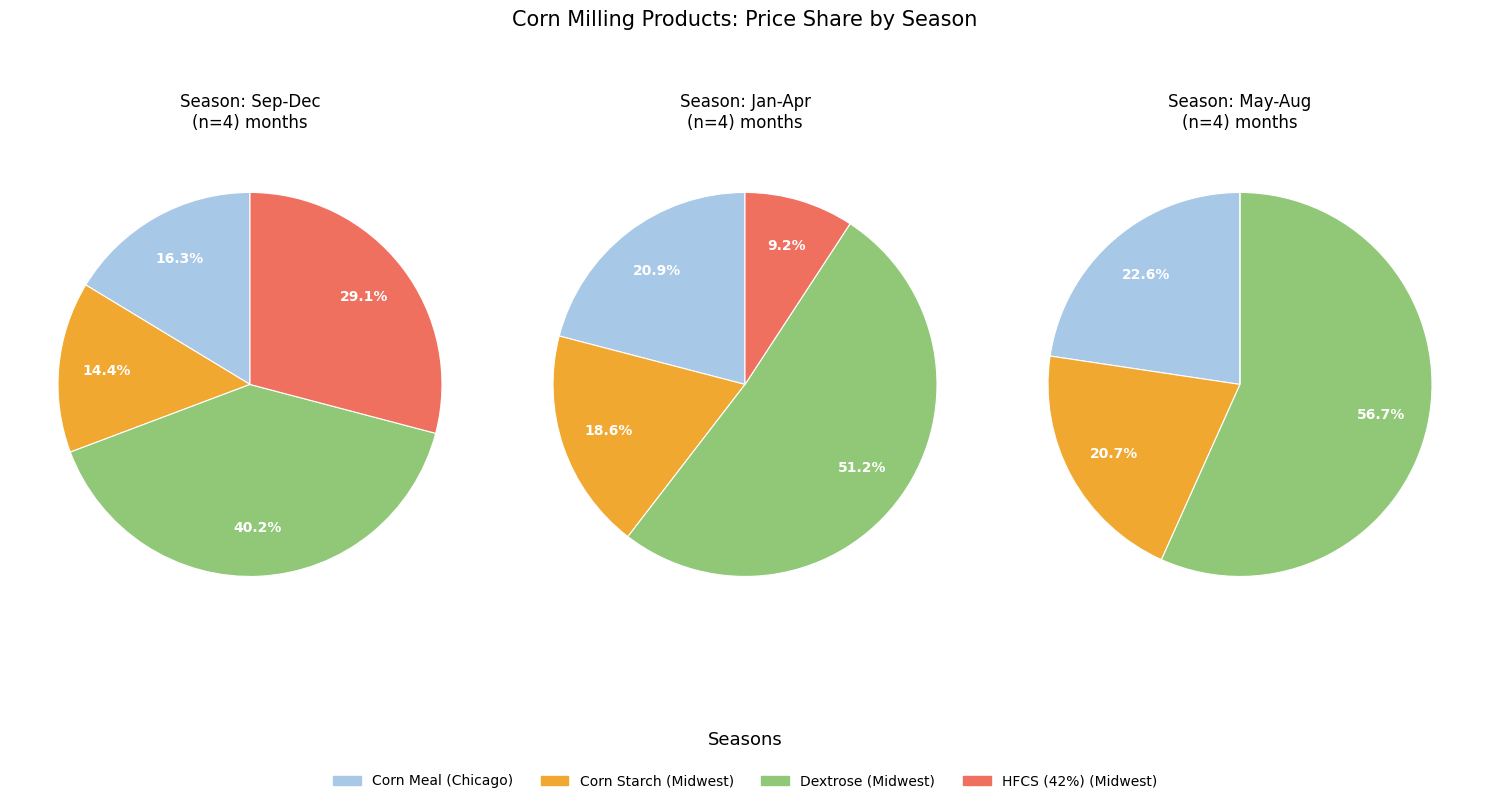

Does Oct account for over 50% of the chart?

No